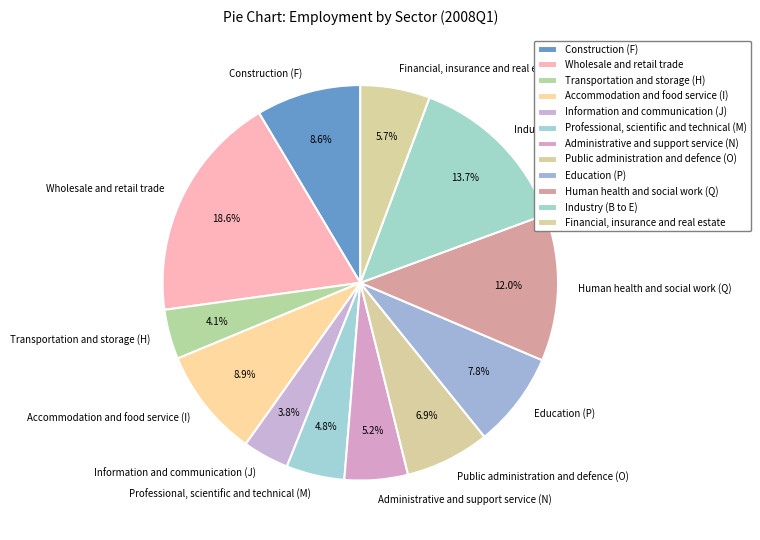

Count the number of slices in the pie.

12